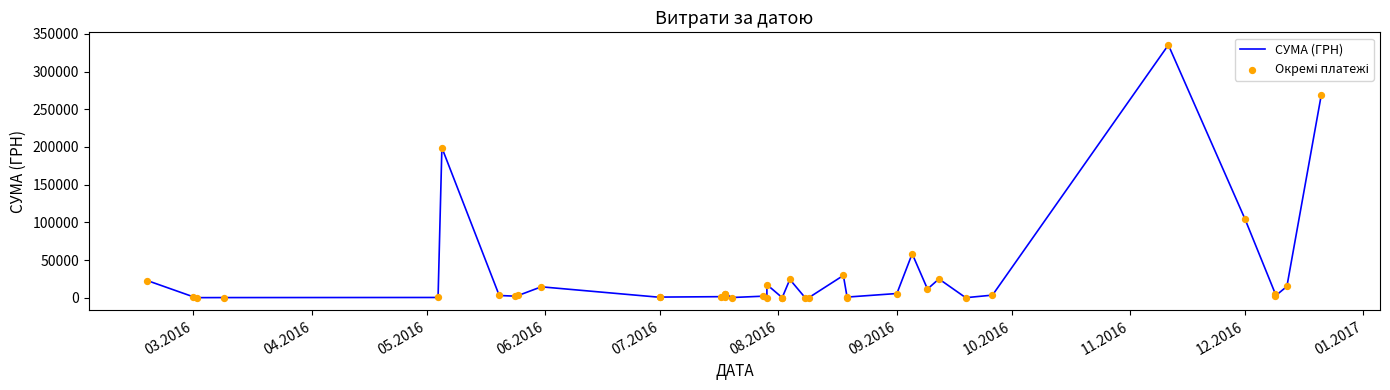

At how many categories does at least one series exceed 62774?

4